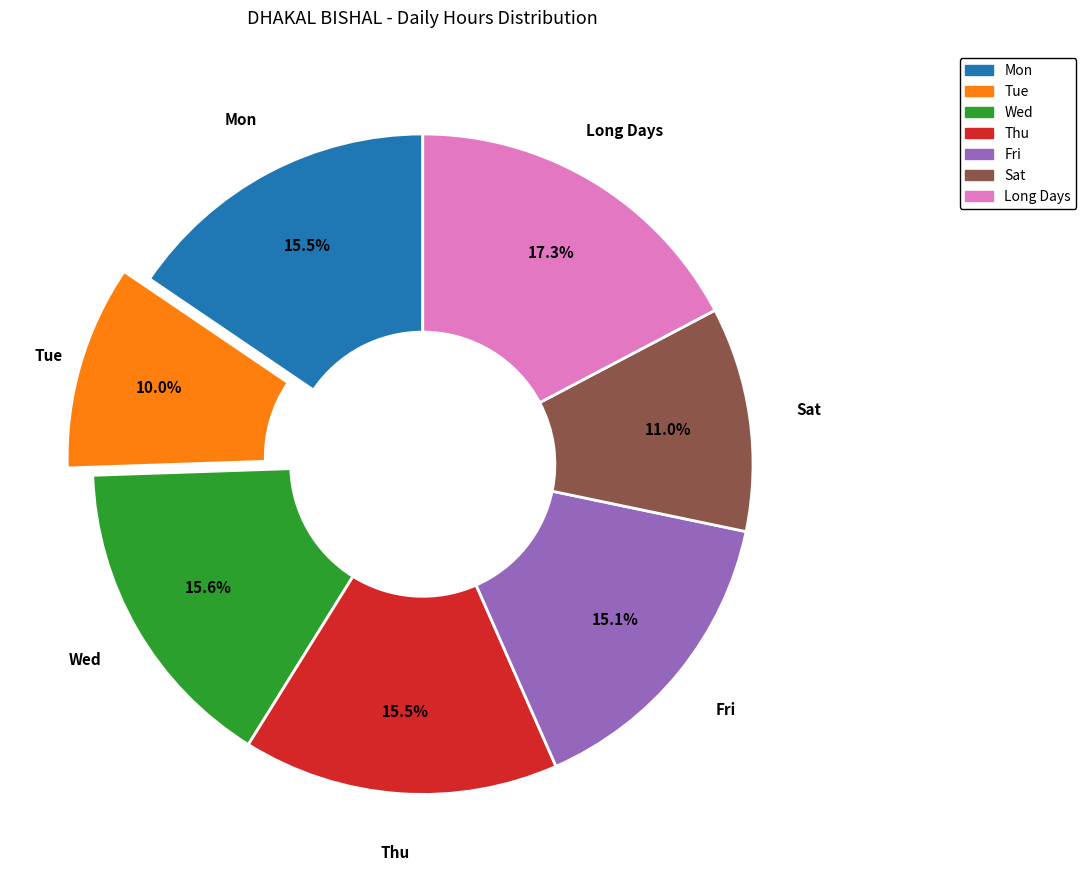

How many slices are in this pie chart?

7